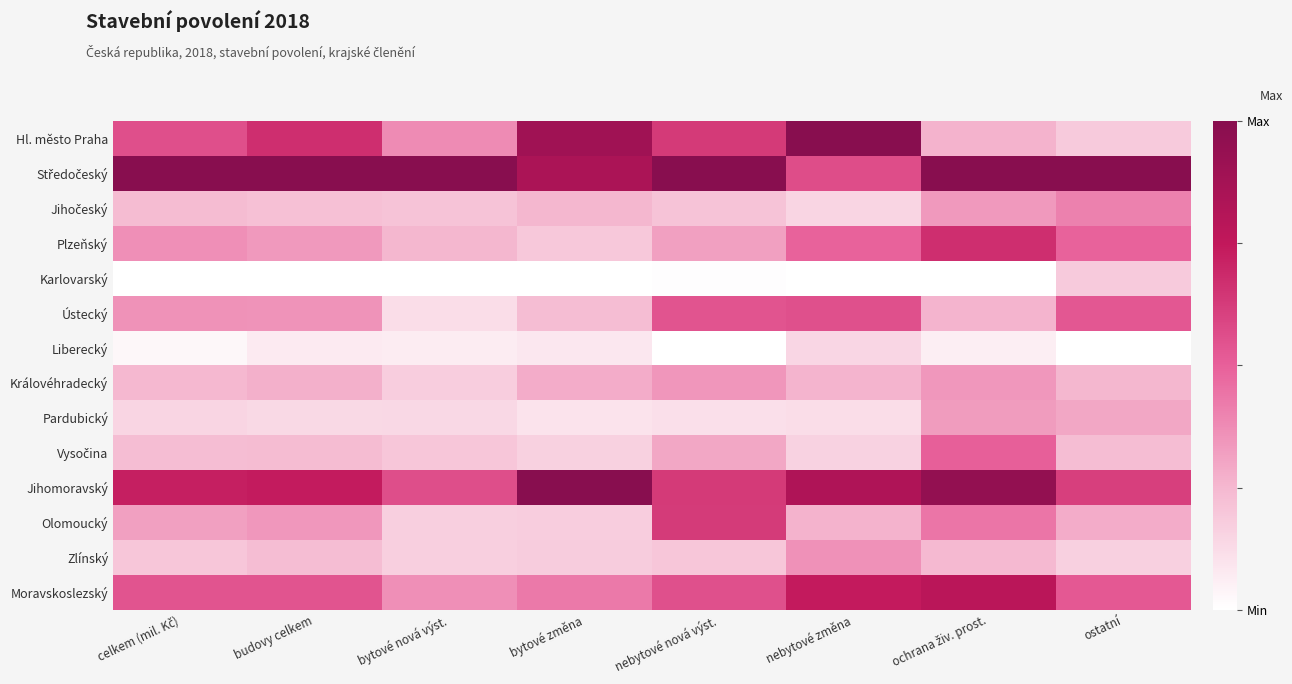

Which has a higher value, bytové změna or nebytové změna?

nebytové změna